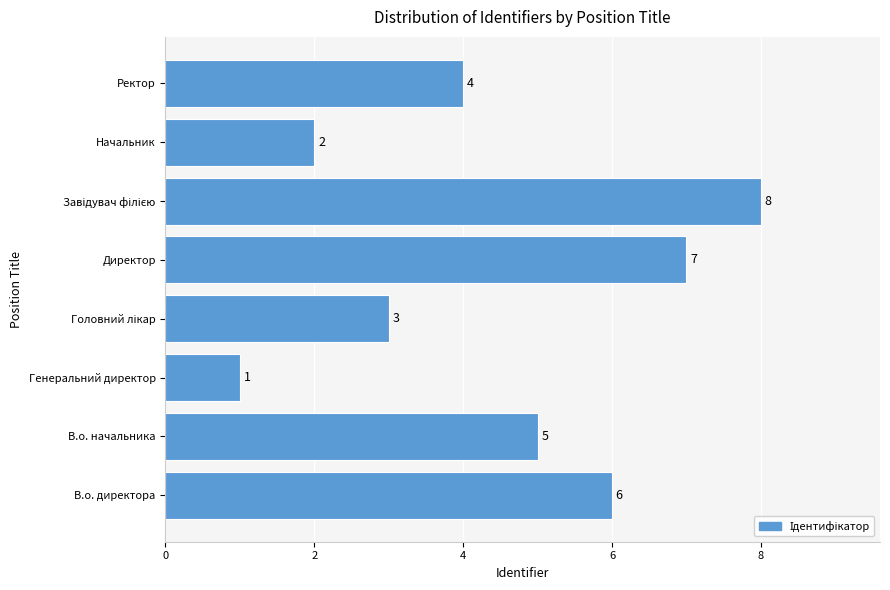

What is the difference between the maximum and second lowest values?

6